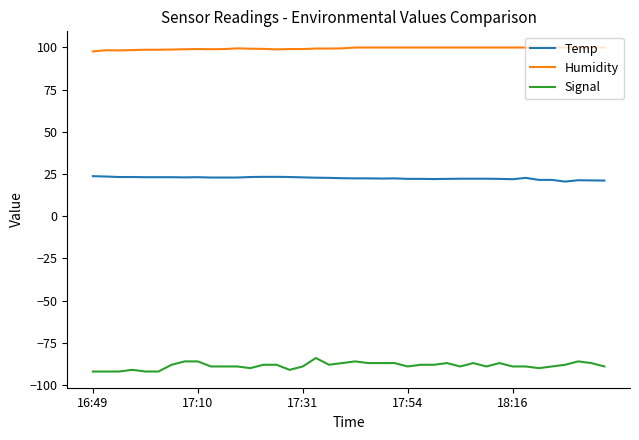

Which series has the largest total across all categories?

Humidity